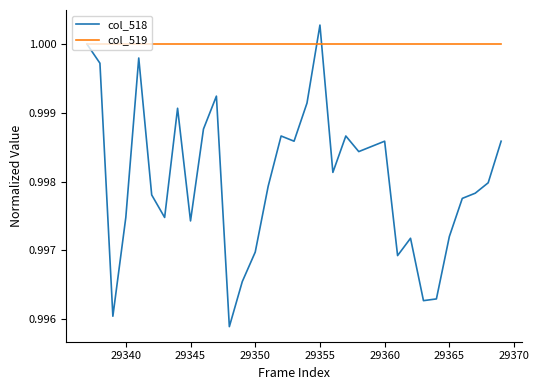

List the series in order of their peak value, highest first.

col_518, col_519